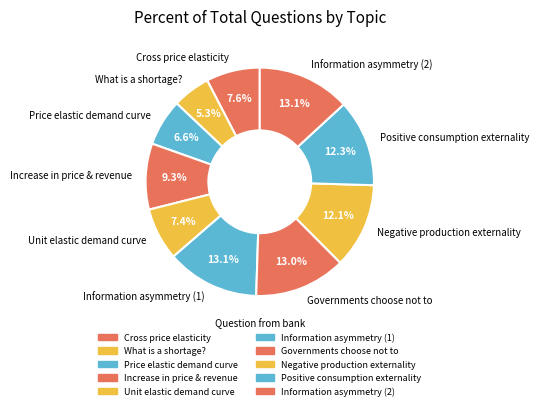

What percentage is the Information asymmetry (1) slice, to the nearest percent?

13%